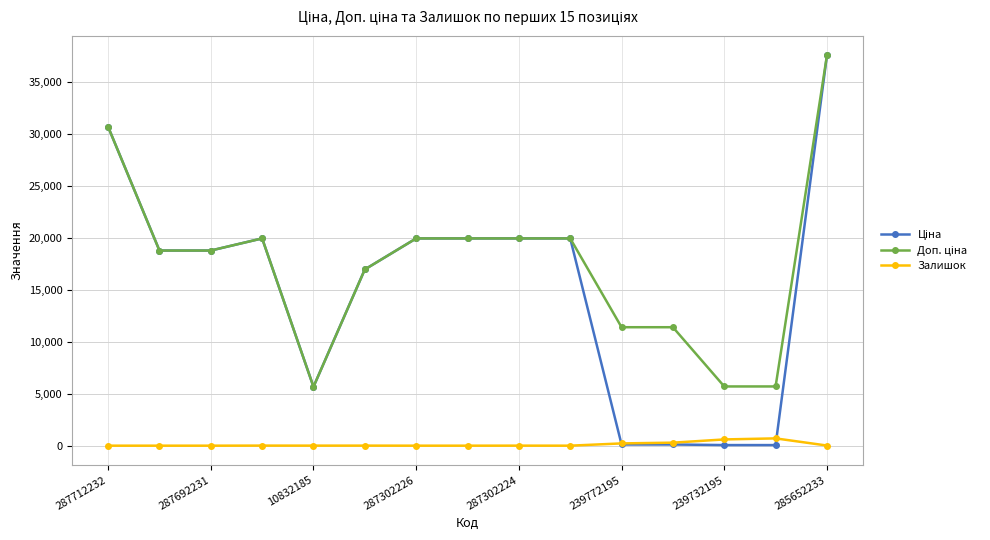

What is the greatest value displayed?

37593.6